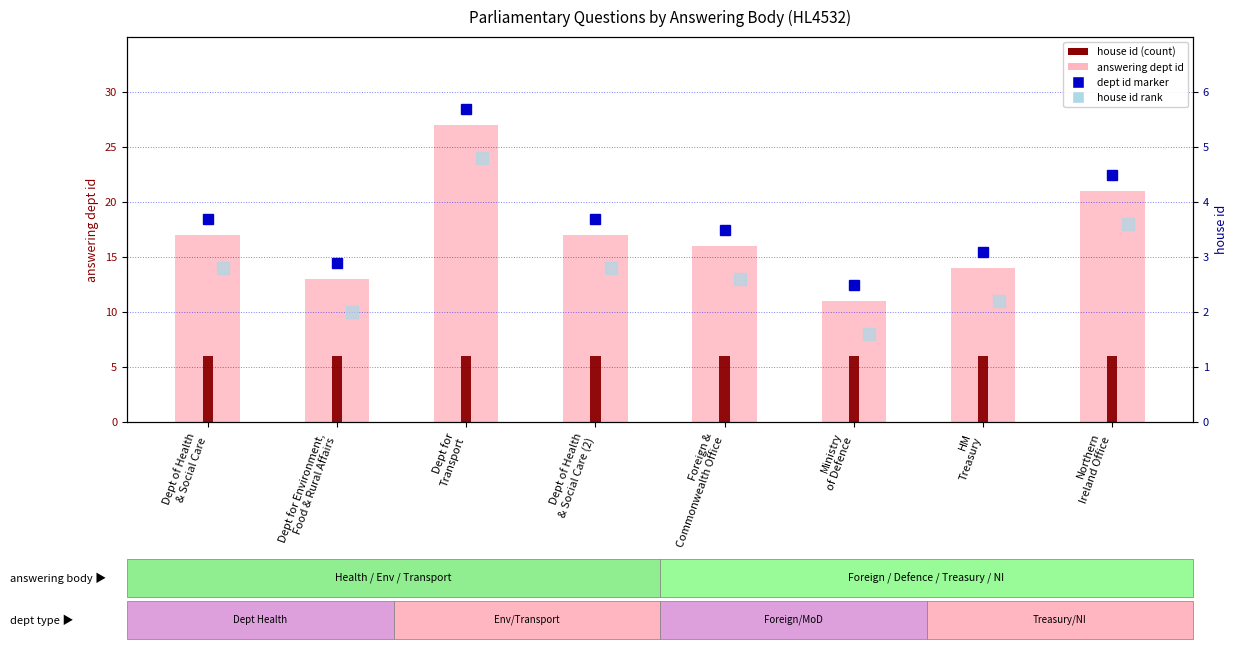

Reading left to right, extract all data points from this chart.

answering dept id: Dept of Health
& Social Care=17	Dept for Environment,
Food & Rural Affairs=13	Dept for
Transport=27	Dept of Health
& Social Care (2)=17	Foreign &
Commonwealth Office=16	Ministry
of Defence=11	HM
Treasury=14	Northern
Ireland Office=21
house id (count): Dept of Health
& Social Care=6	Dept for Environment,
Food & Rural Affairs=6	Dept for
Transport=6	Dept of Health
& Social Care (2)=6	Foreign &
Commonwealth Office=6	Ministry
of Defence=6	HM
Treasury=6	Northern
Ireland Office=6